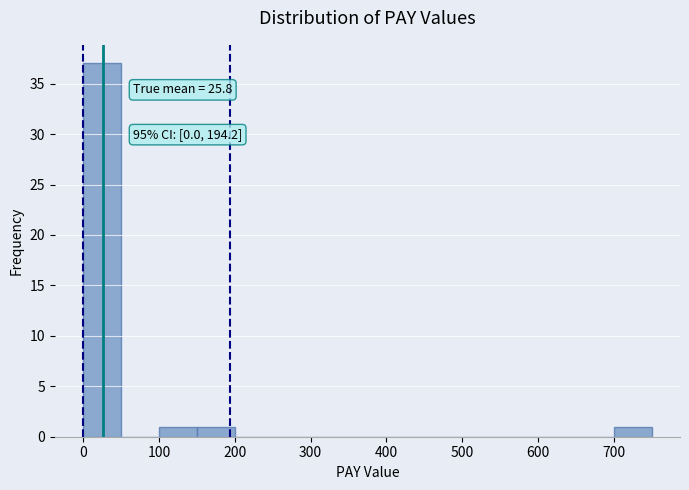

Over which range of the x-axis is the bar tallest?

0 to 50